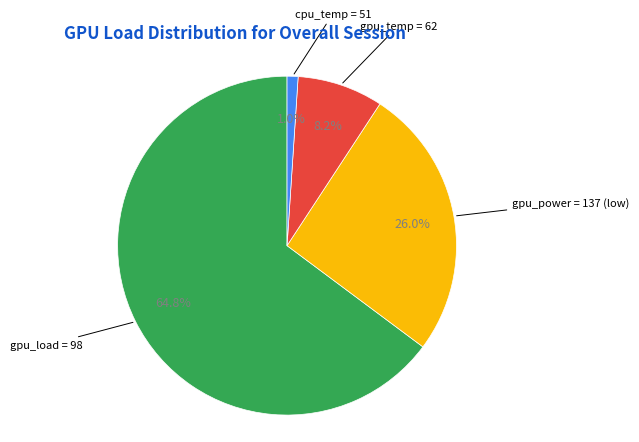

Is there a majority slice in this chart?

Yes